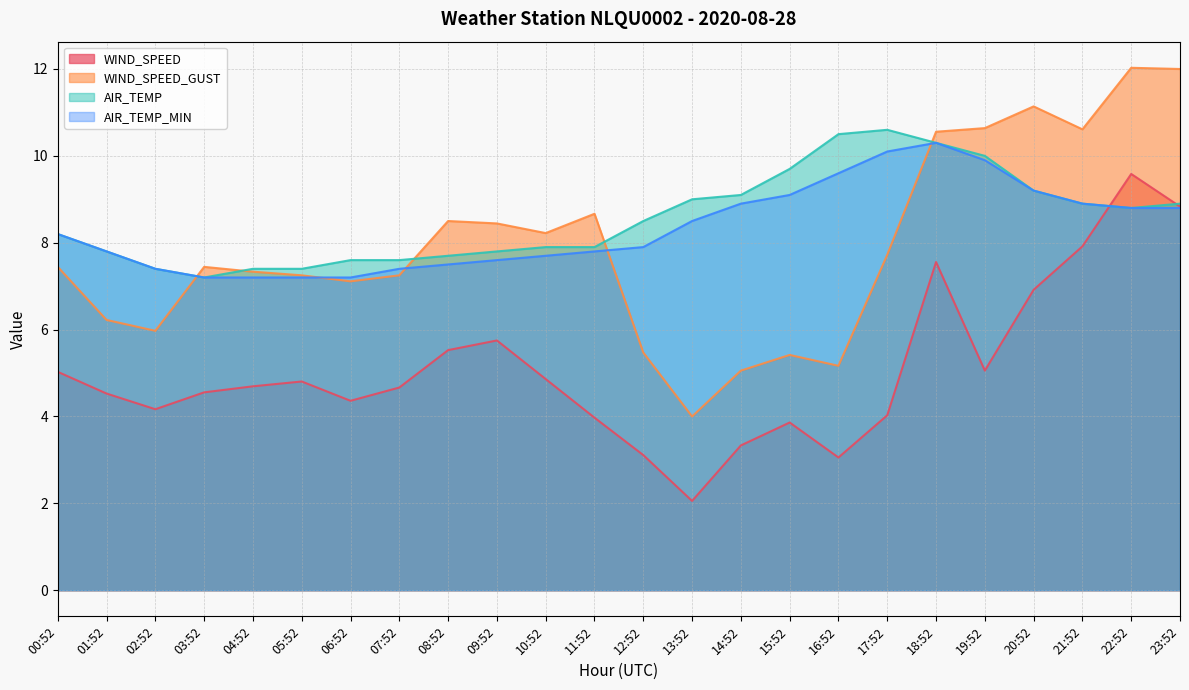

What is the spread (max minus min) of values at 11:52?

4.7